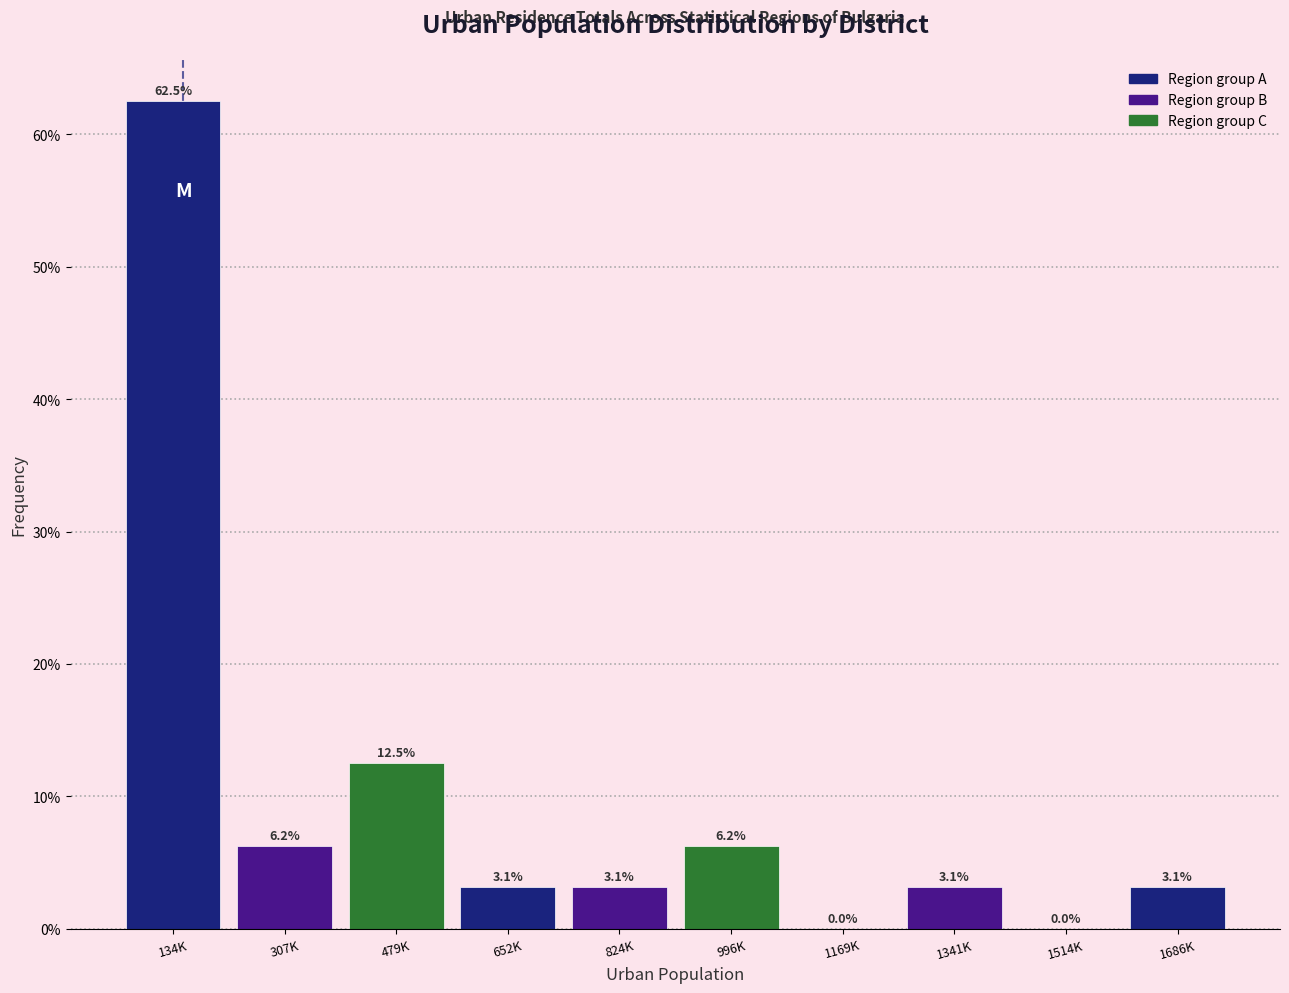

What is the greatest value displayed?

62.5